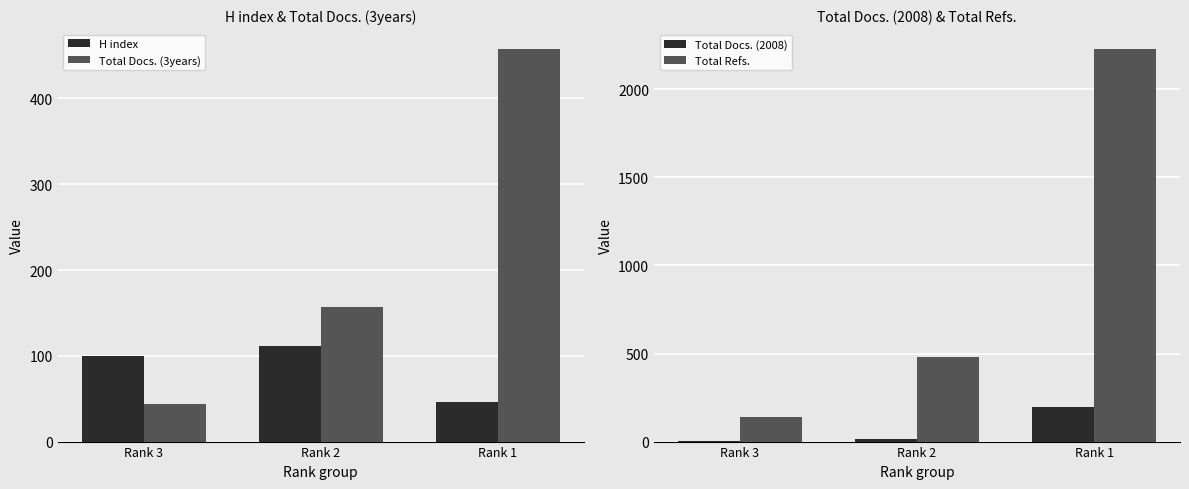

Reading left to right, transcribe all the data shown in this chart.

H index: Rank 3=100	Rank 2=111	Rank 1=46
Total Docs. (3years): Rank 3=44	Rank 2=157	Rank 1=458
Total Docs. (2008): Rank 3=6	Rank 2=17	Rank 1=197
Total Refs.: Rank 3=137	Rank 2=478	Rank 1=2231